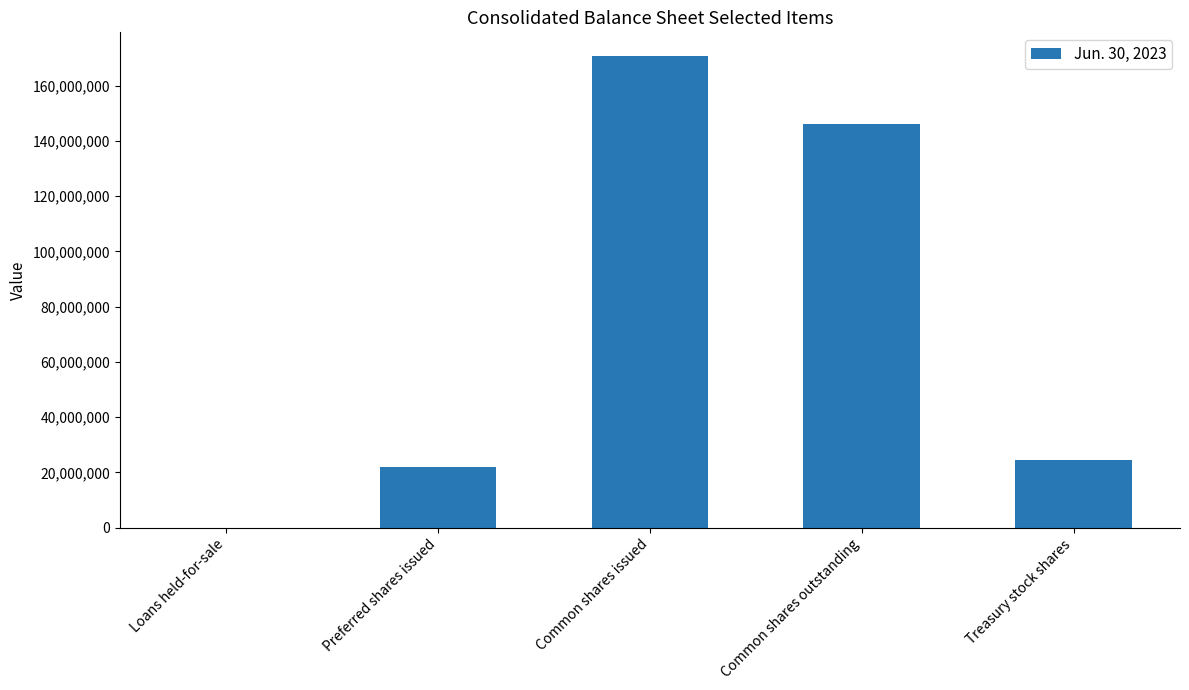

What is the ratio of the value at Treasury stock shares to the value at Preferred shares issued?

1.1